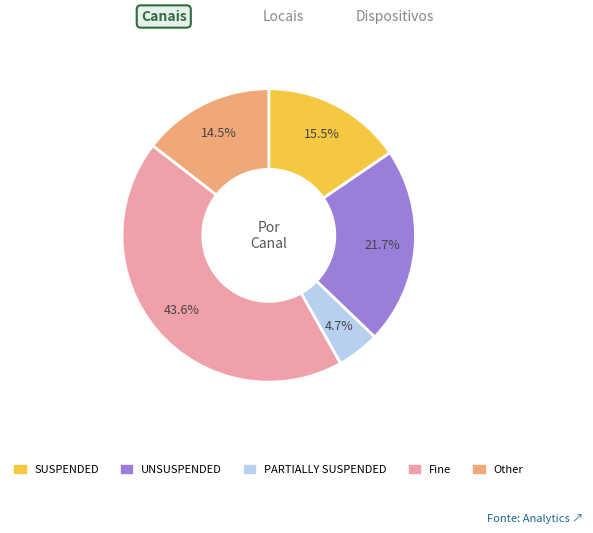

Is there a majority slice in this chart?

No